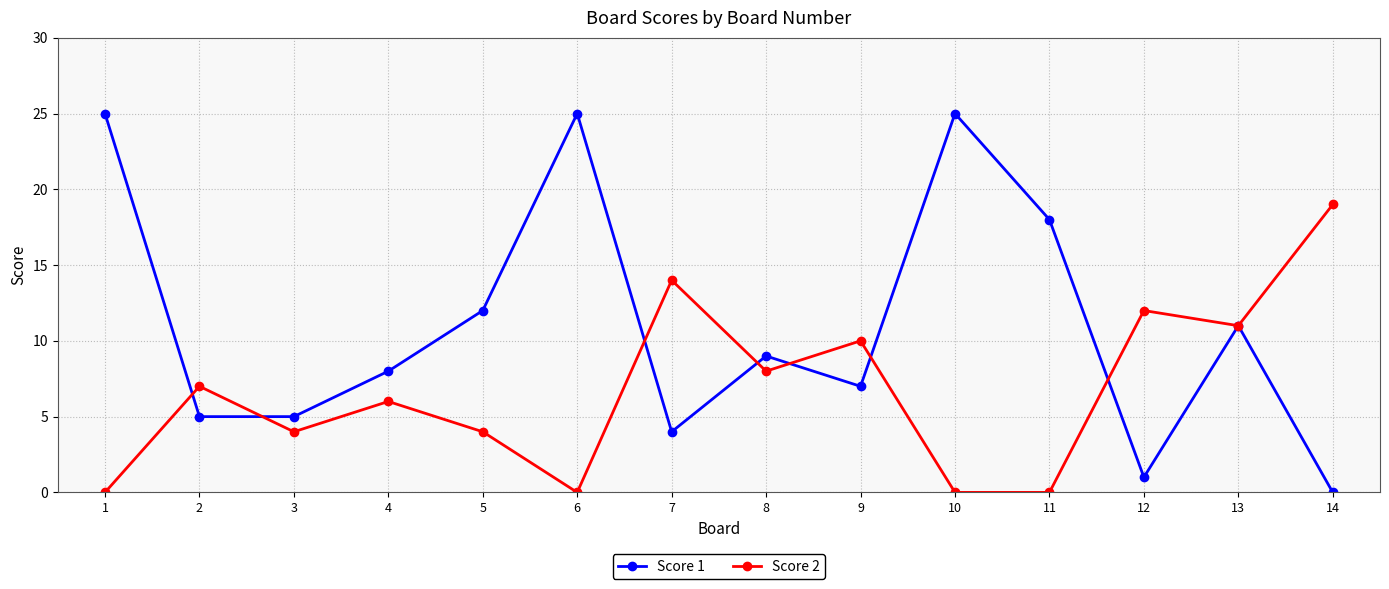

What is the highest value of the Score 2 series?

19